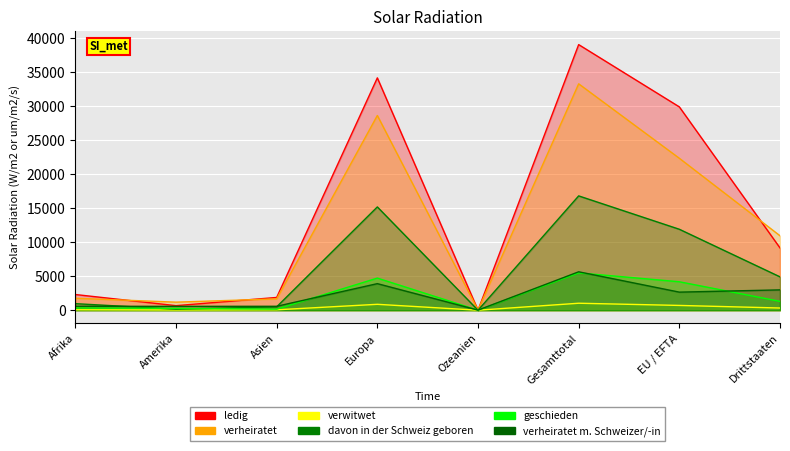

What is the difference between the davon in der Schweiz geboren values at Europa and Ozeanien?

15182